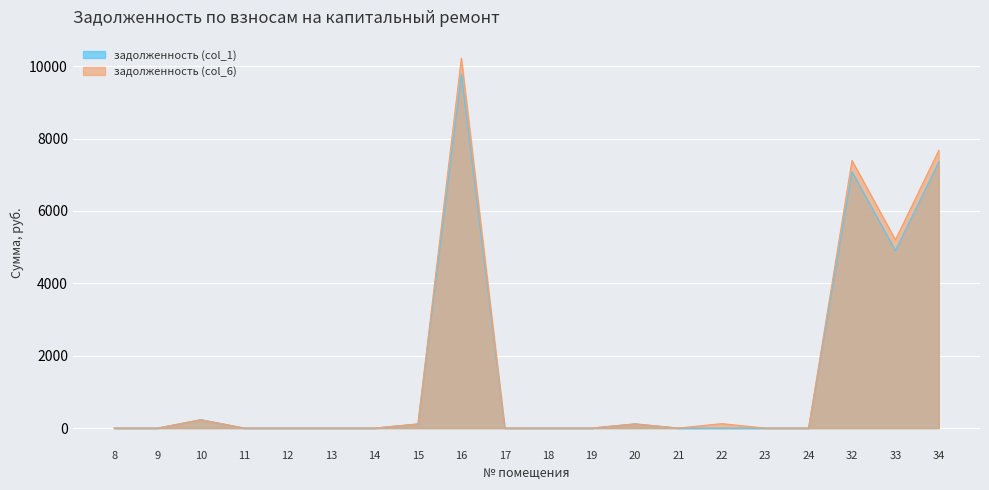

Rank the series by their maximum value, from highest to lowest.

задолженность (col_6), задолженность (col_1)